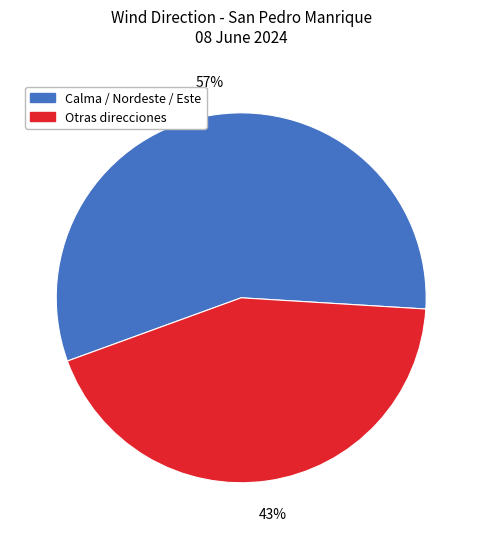

To the nearest percent, what is the average slice percentage?

50%